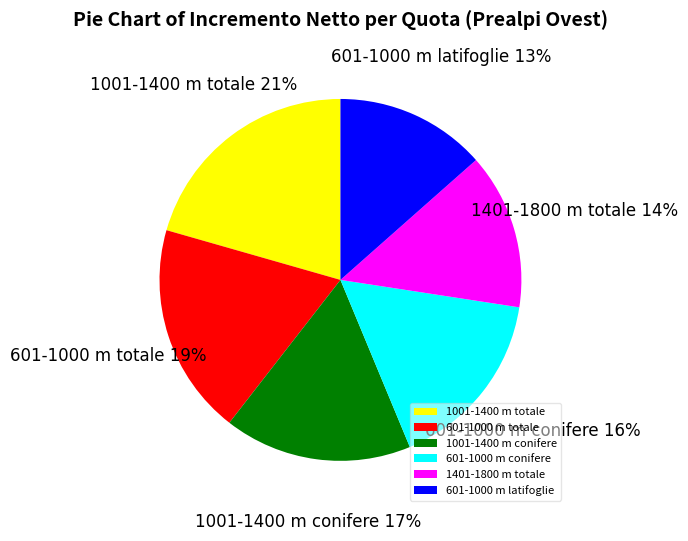

Does any single category account for the majority?

No